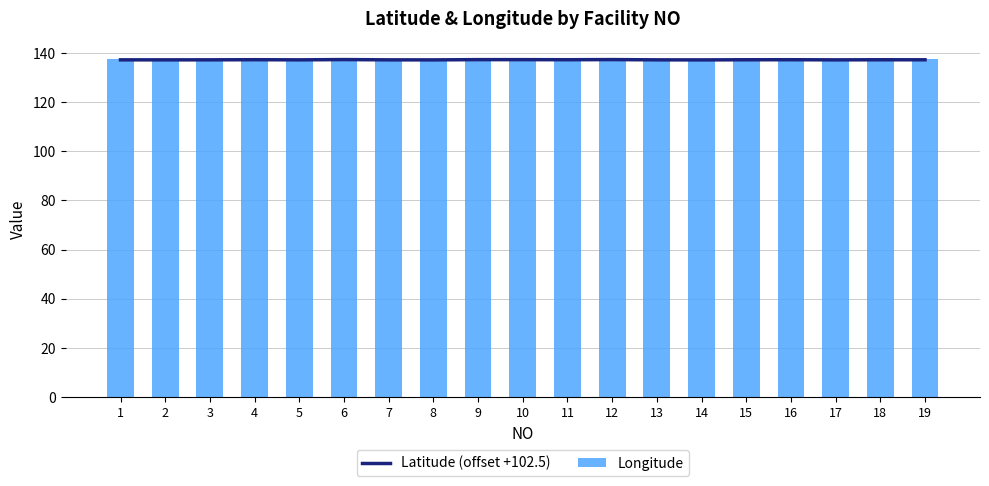

True or false: Longitude has a value of 93.7 at 3.

False